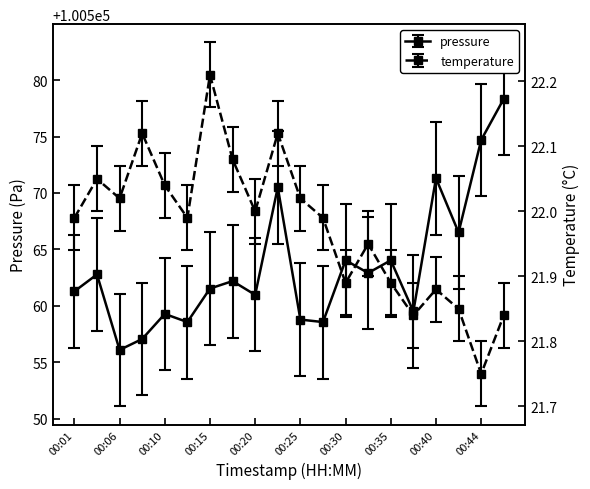

Is the value of temperature at 00:01 greater than the value of pressure at 00:37?

No